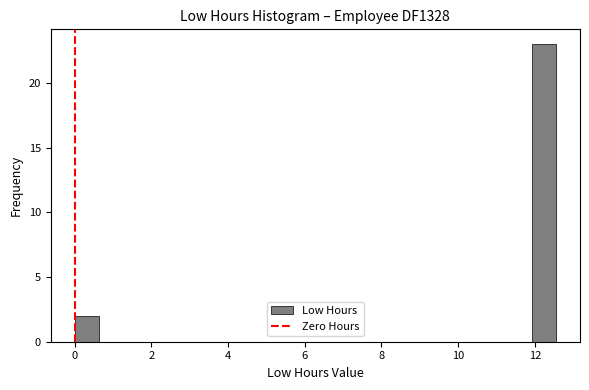

Around what value on the x-axis is the tallest bar? Give the approximate position of its centre, as read against the axis.

12.2